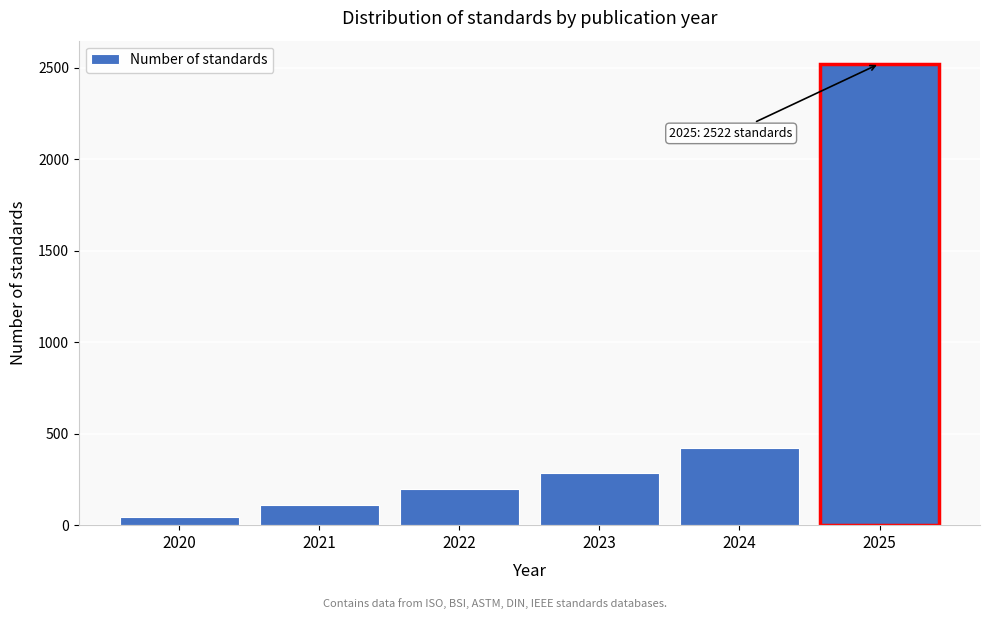

Reading left to right, transcribe all the data shown in this chart.

2020=45	2021=112	2022=198	2023=287	2024=421	2025=2522